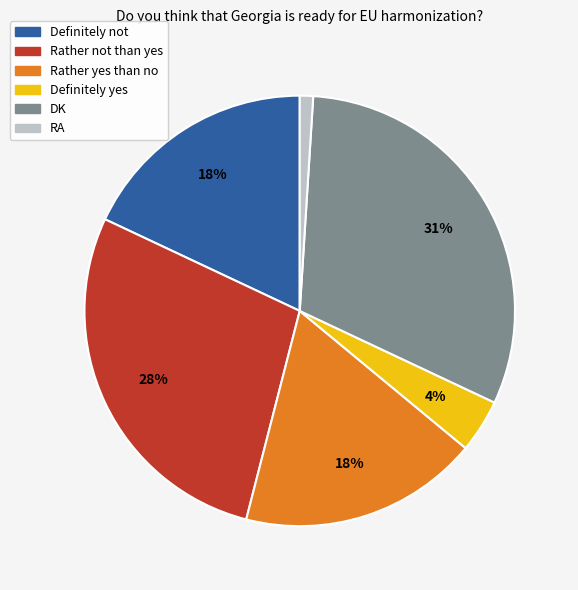

The Rather yes than no slice represents 18% of the pie. True or false?

True